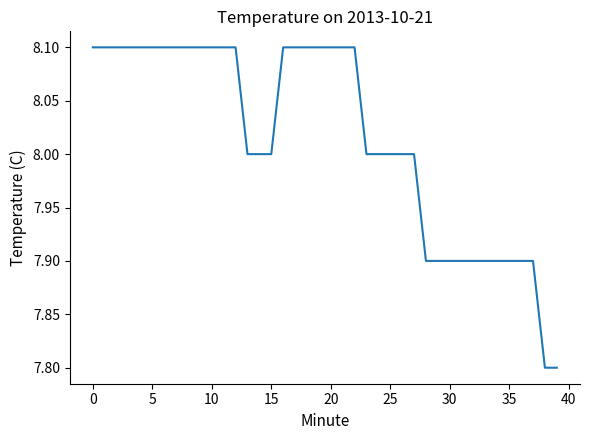

What is the minimum value shown in the chart?

7.8